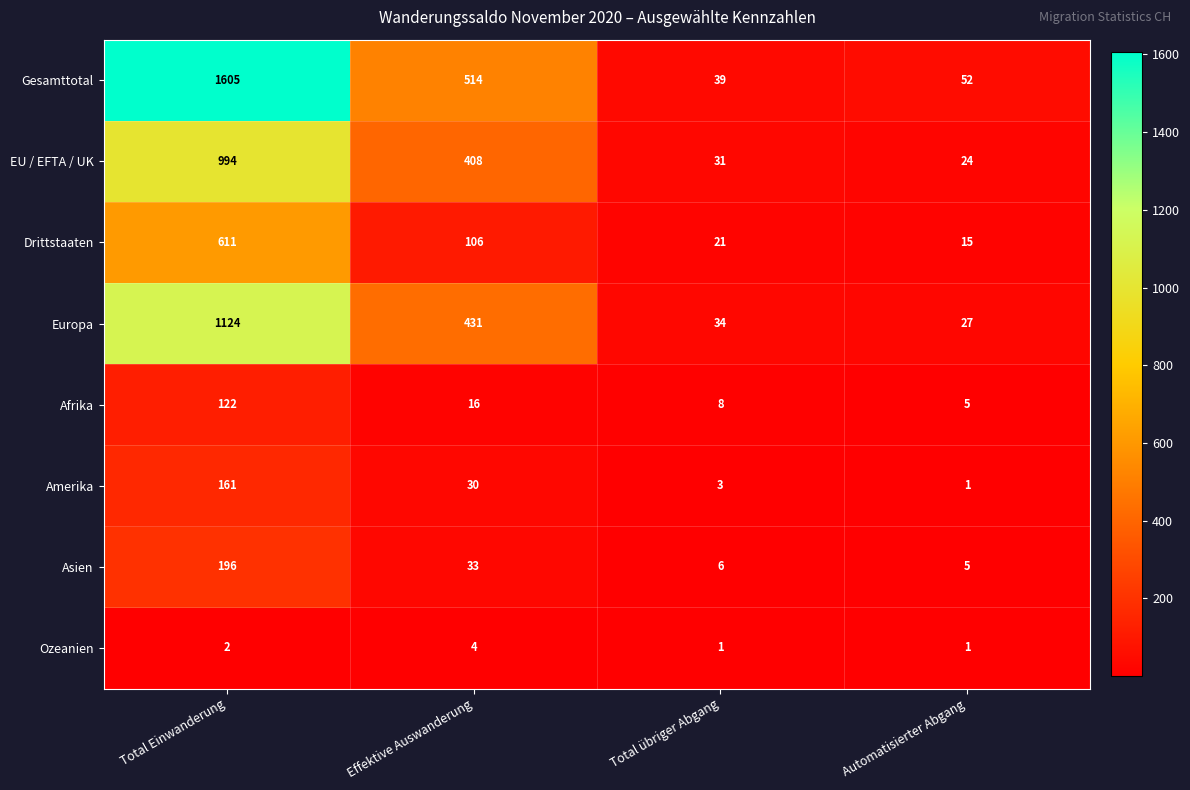

List the series in order of their peak value, highest first.

Gesamttotal, Europa, EU / EFTA / UK, Drittstaaten, Asien, Amerika, Afrika, Ozeanien